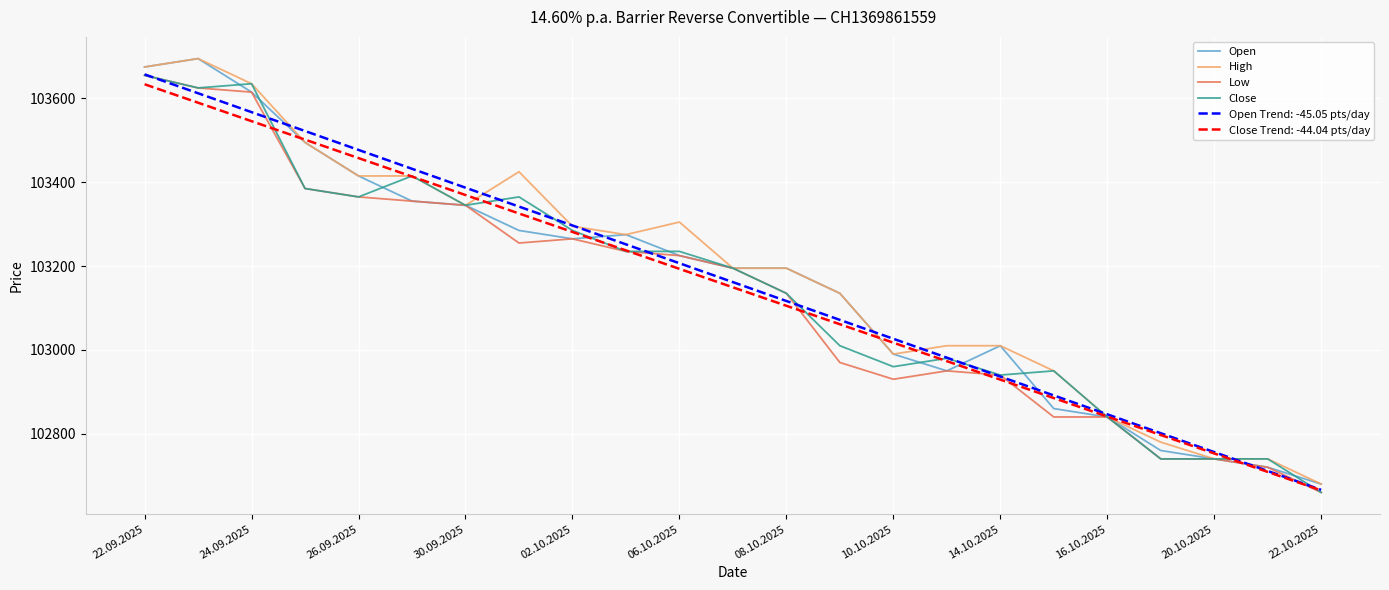

What is the greatest value displayed?

103695.0